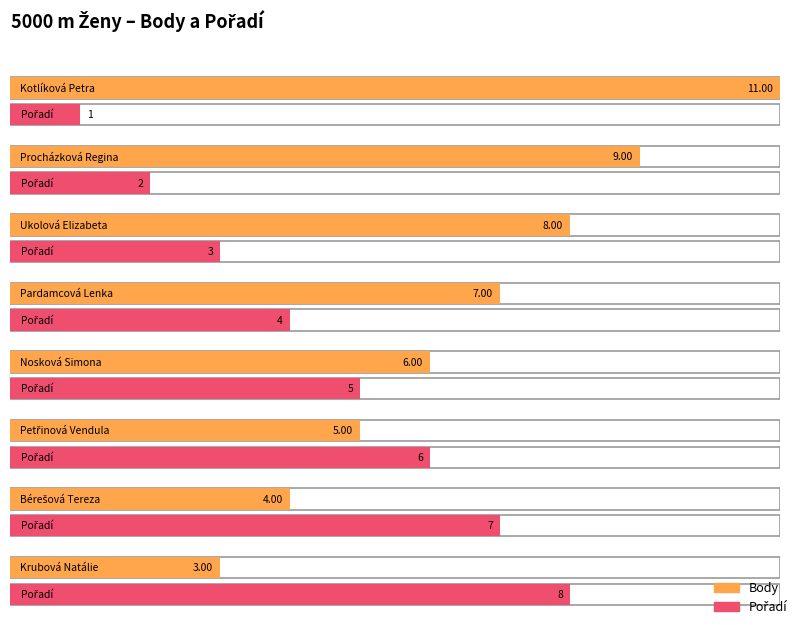

Which series has the widest spread of values?

Body